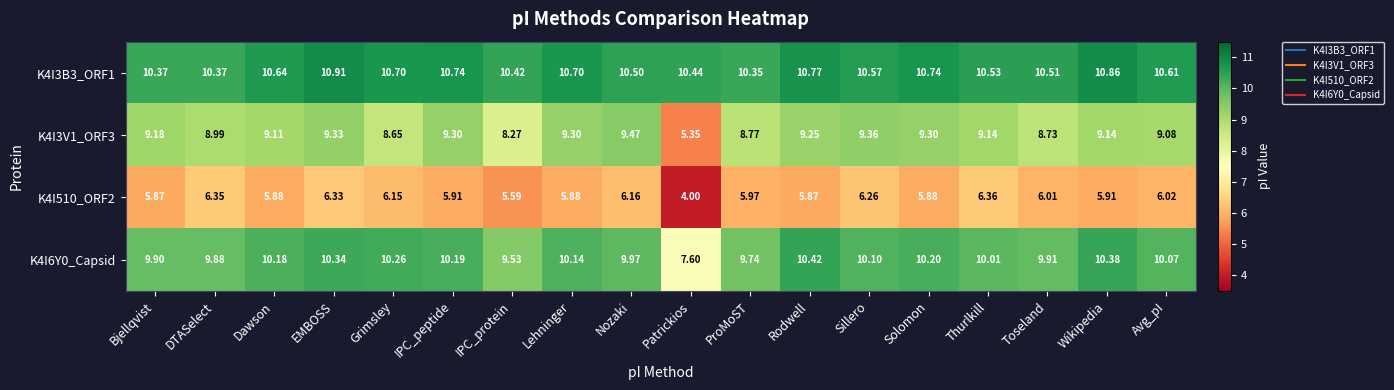

Which category has the lowest value across all series?

Patrickios